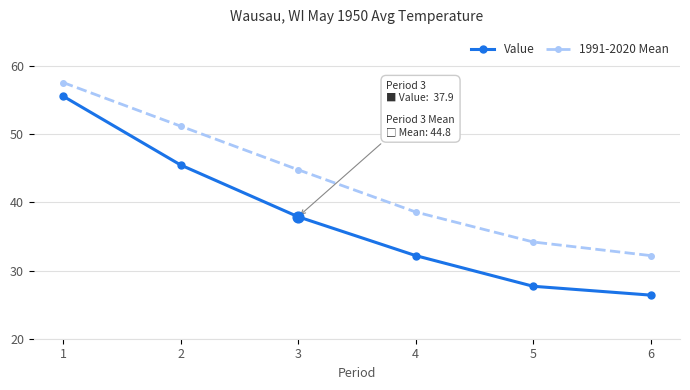

Is the value of Value at 3 greater than the value of 1991-2020 Mean at 5?

Yes